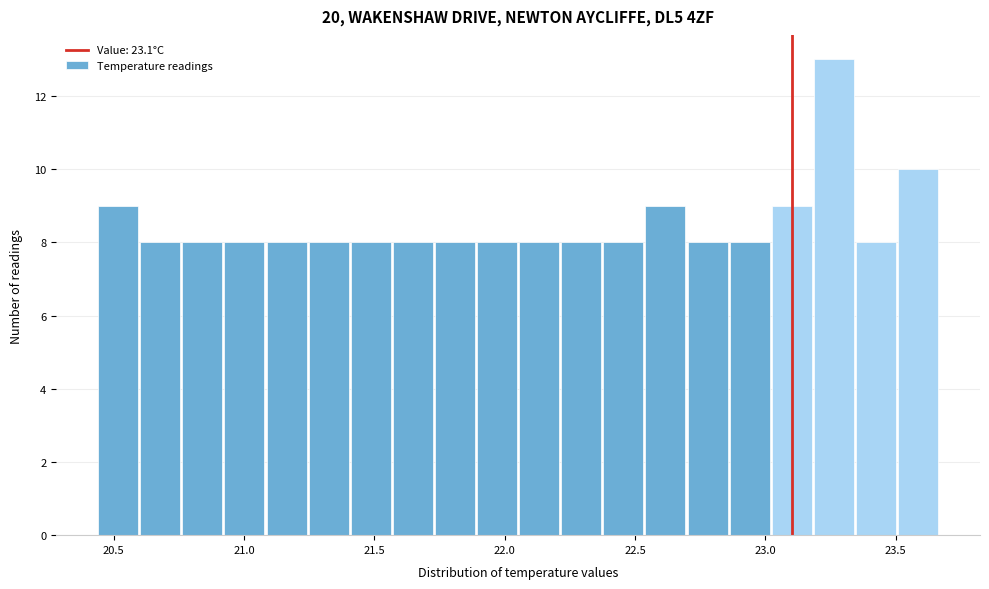

Read against the x-axis, roughly where is the centre of the tallest bar?

23.25